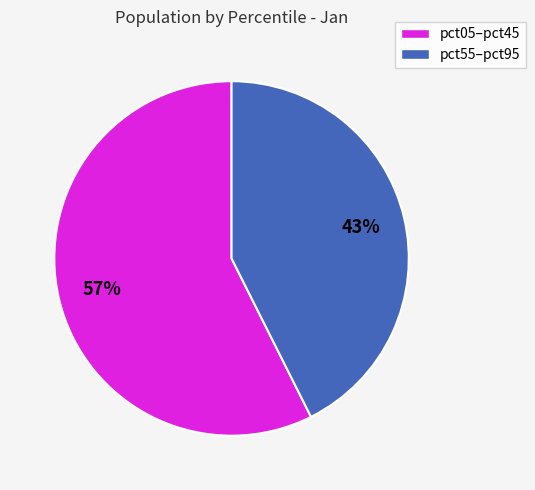

To the nearest percent, what is the average slice percentage?

50%